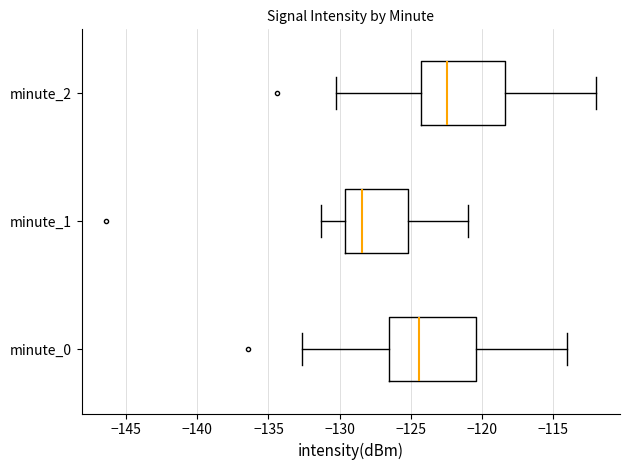

Which box has the furthest to the left median line?

minute_1